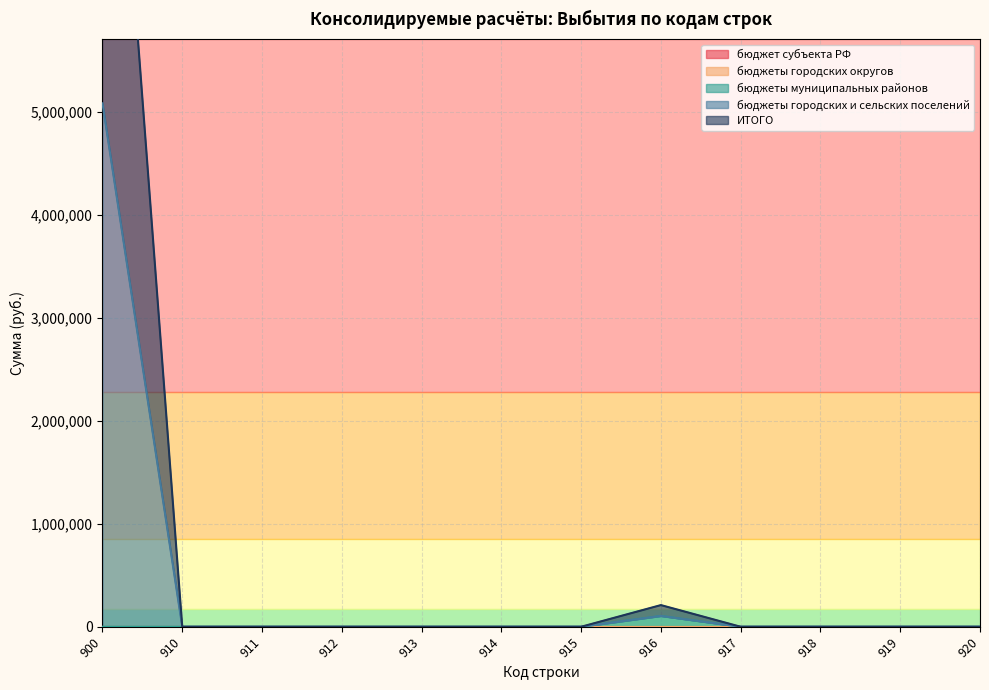

Is it true that бюджеты муниципальных районов equals 0.0 at 900?

True